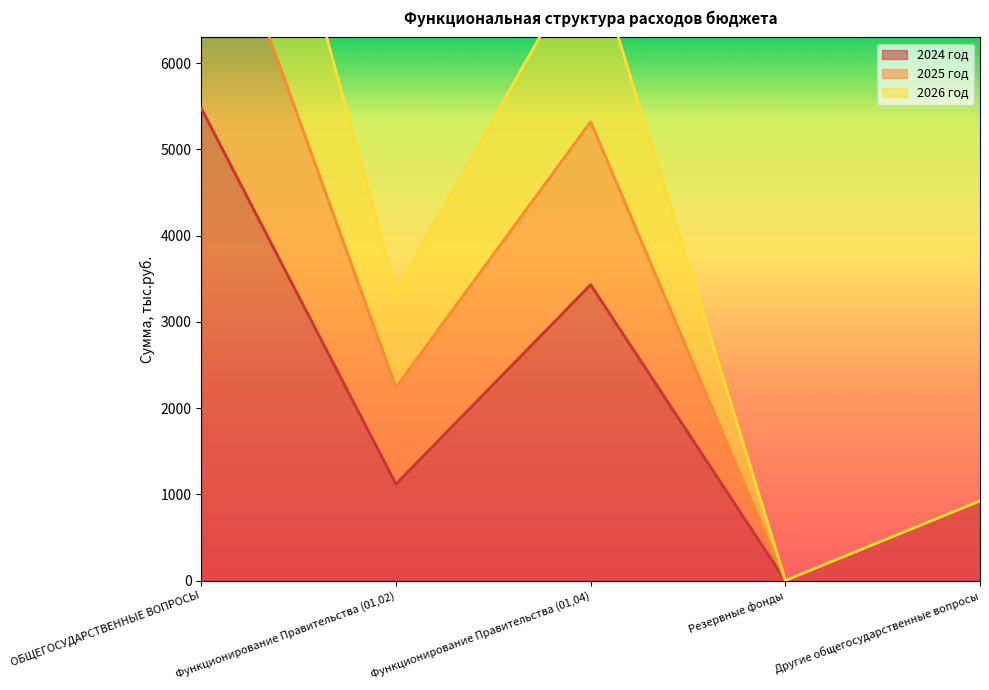

True or false: 2025 год has more than 0 interior local peaks.

True